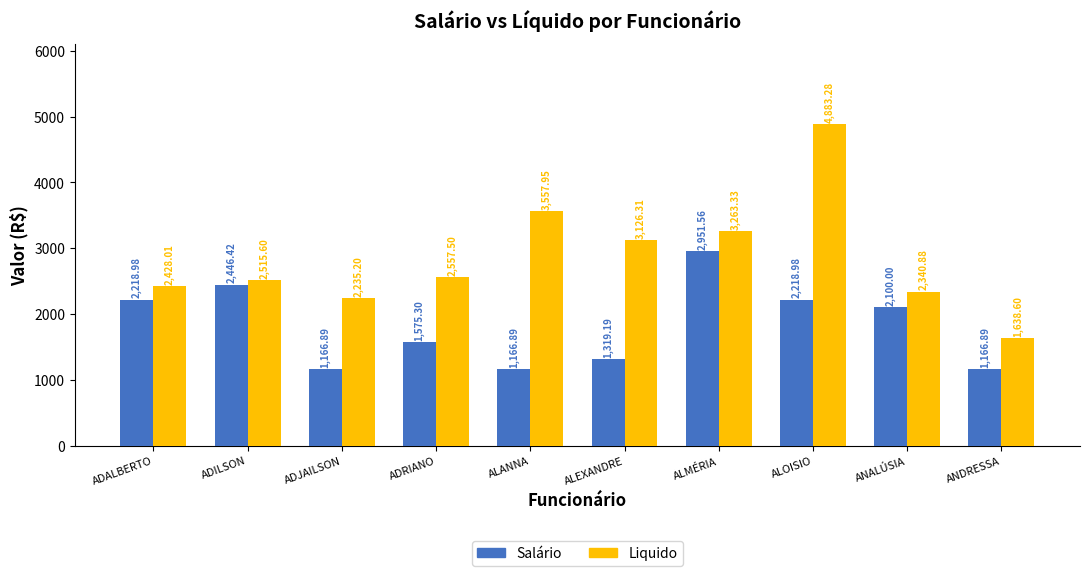

What are all the series names shown in the legend?

Salário, Liquido